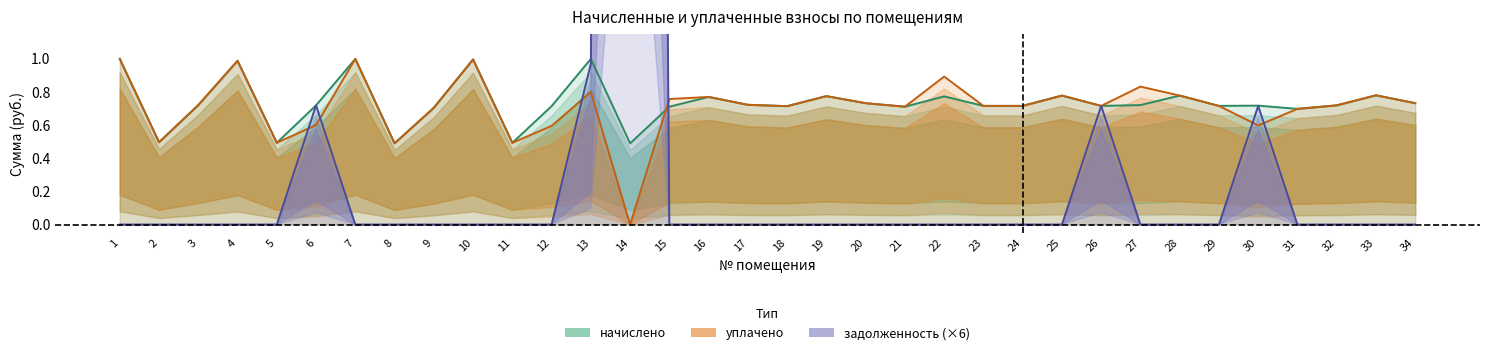

Which category has the highest value in the уплачено series?

1